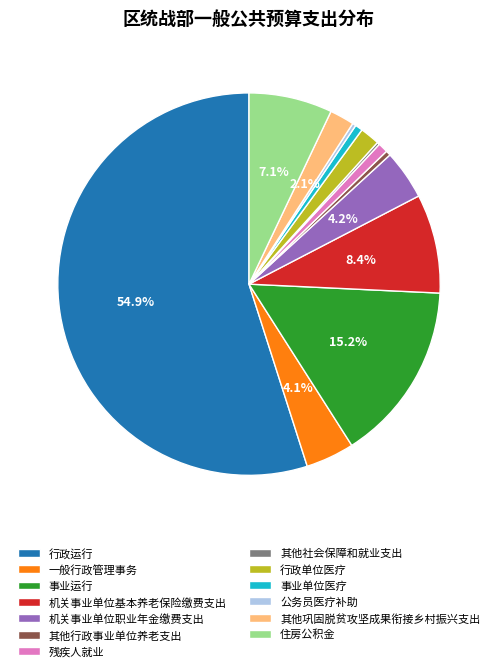

Which slice represents more than half of the pie?

行政运行